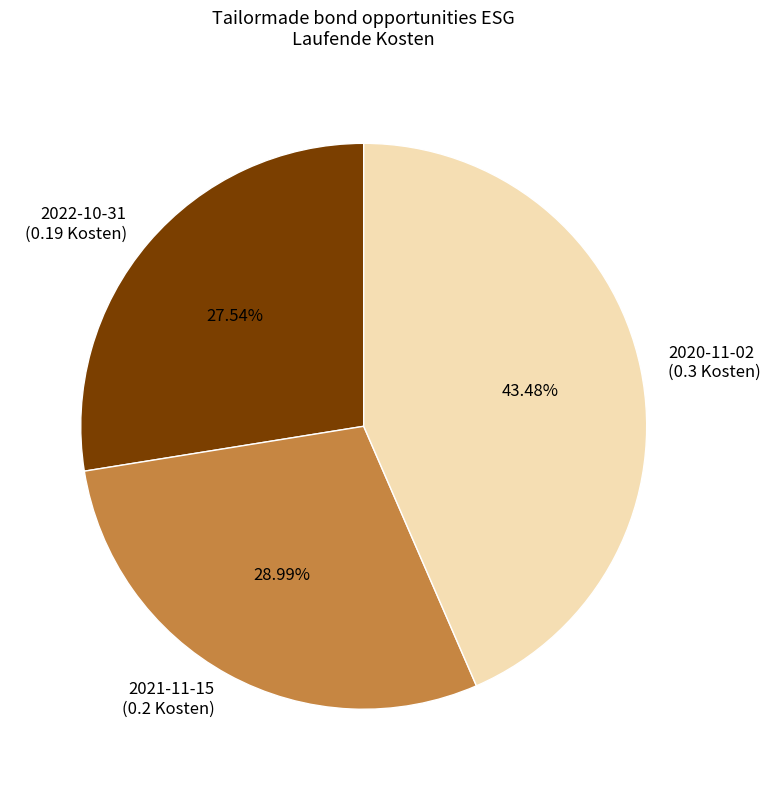

Is there a majority slice in this chart?

No